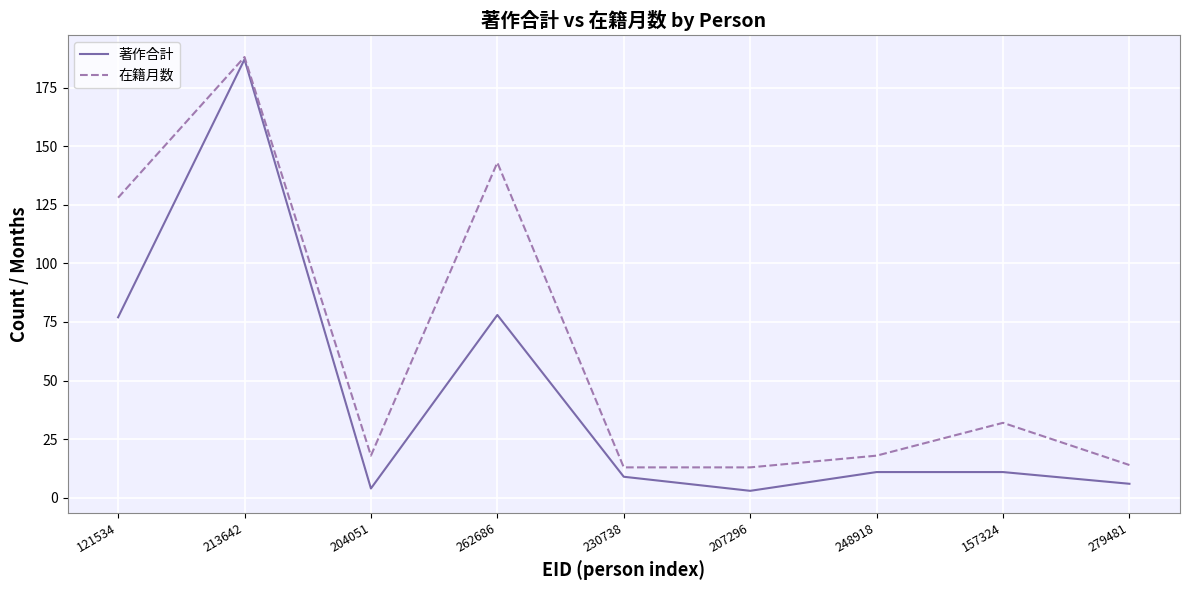

What is the greatest value displayed?

188